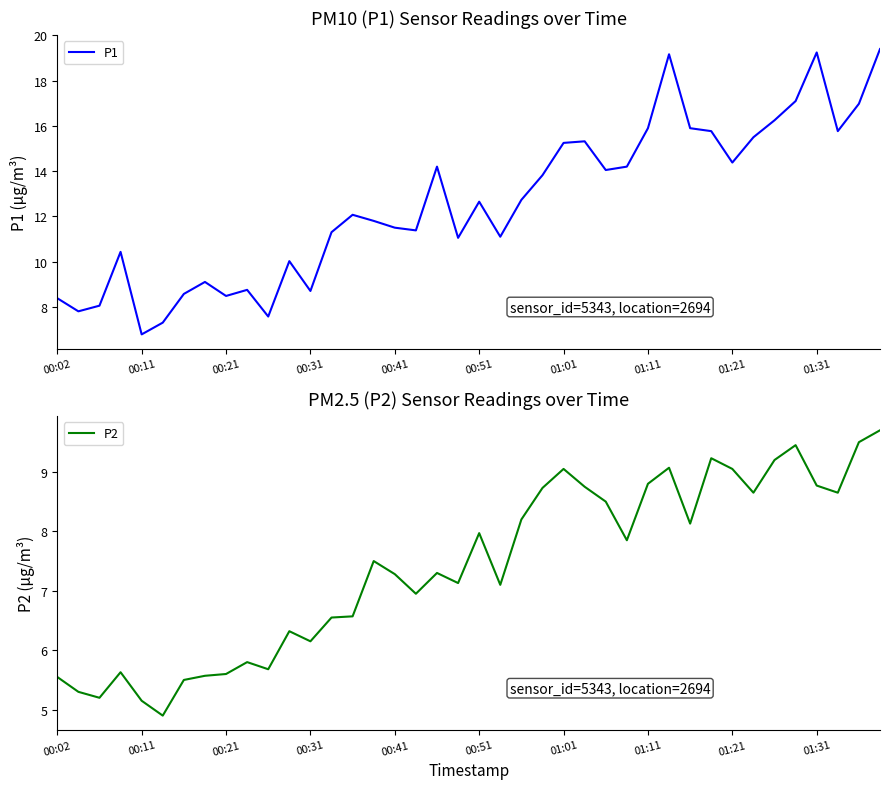

True or false: P1 has a value of 12.7 at 00:51.

True